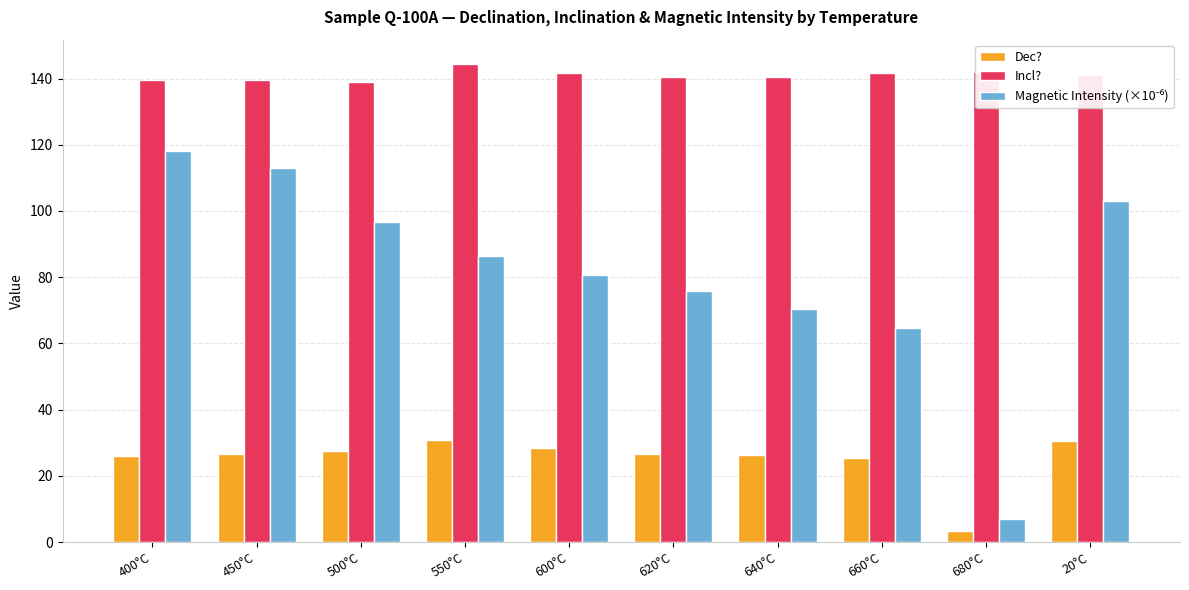

True or false: Incl? has a value of 53.1 at 600°C.

False